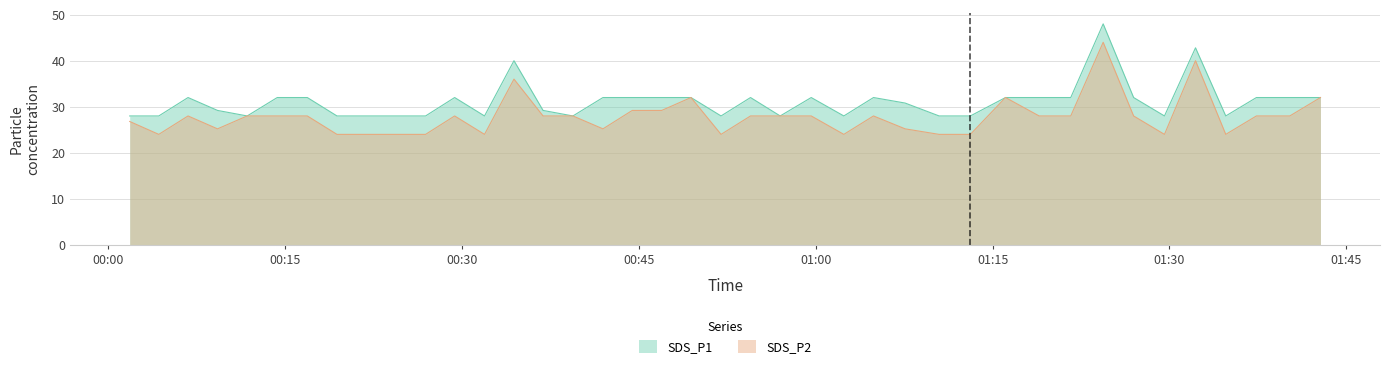

Is it true that SDS_P2 equals 6.4 at 2021/06/04 00:44:26?

False